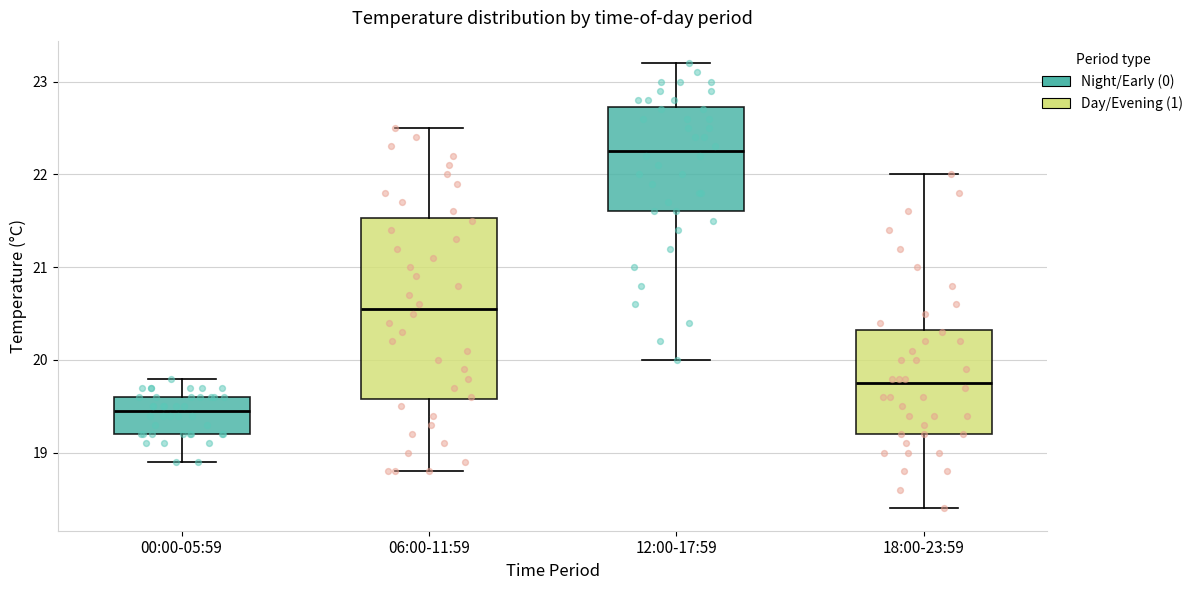

Which box is the tallest, from its lower edge to its upper edge?

06:00-11:59